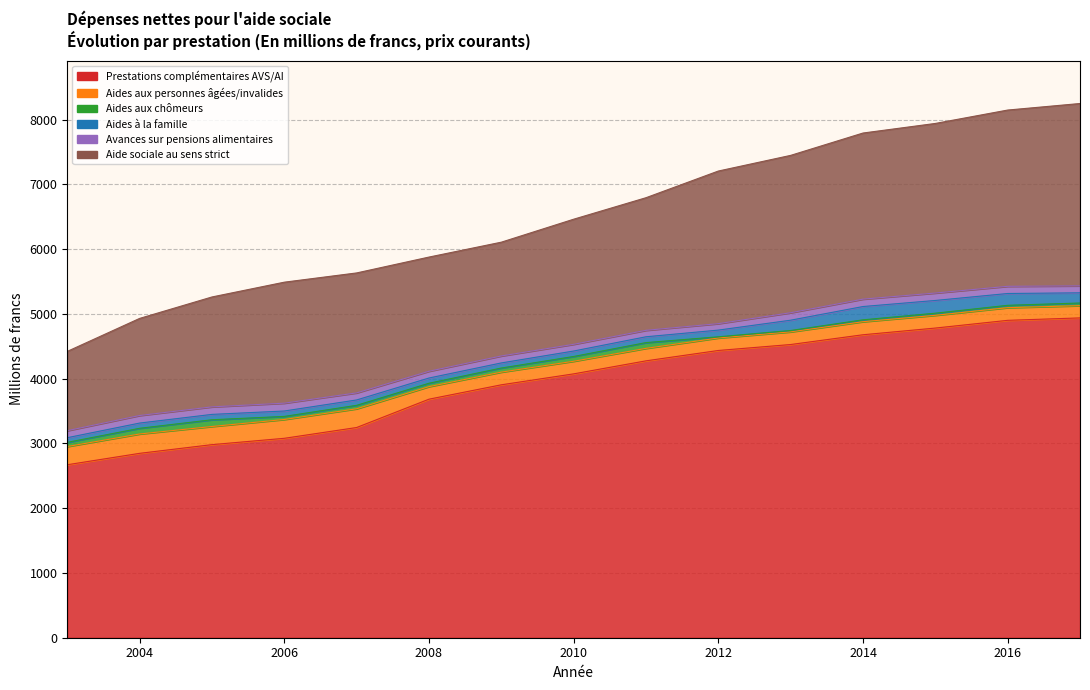

What value does the Prestations complémentaires AVS/AI series have at 2006?

3079.6